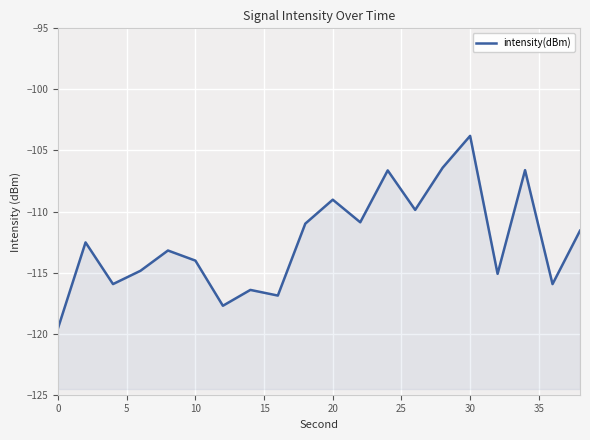

Does the chart display data point markers on the line(s)?

No